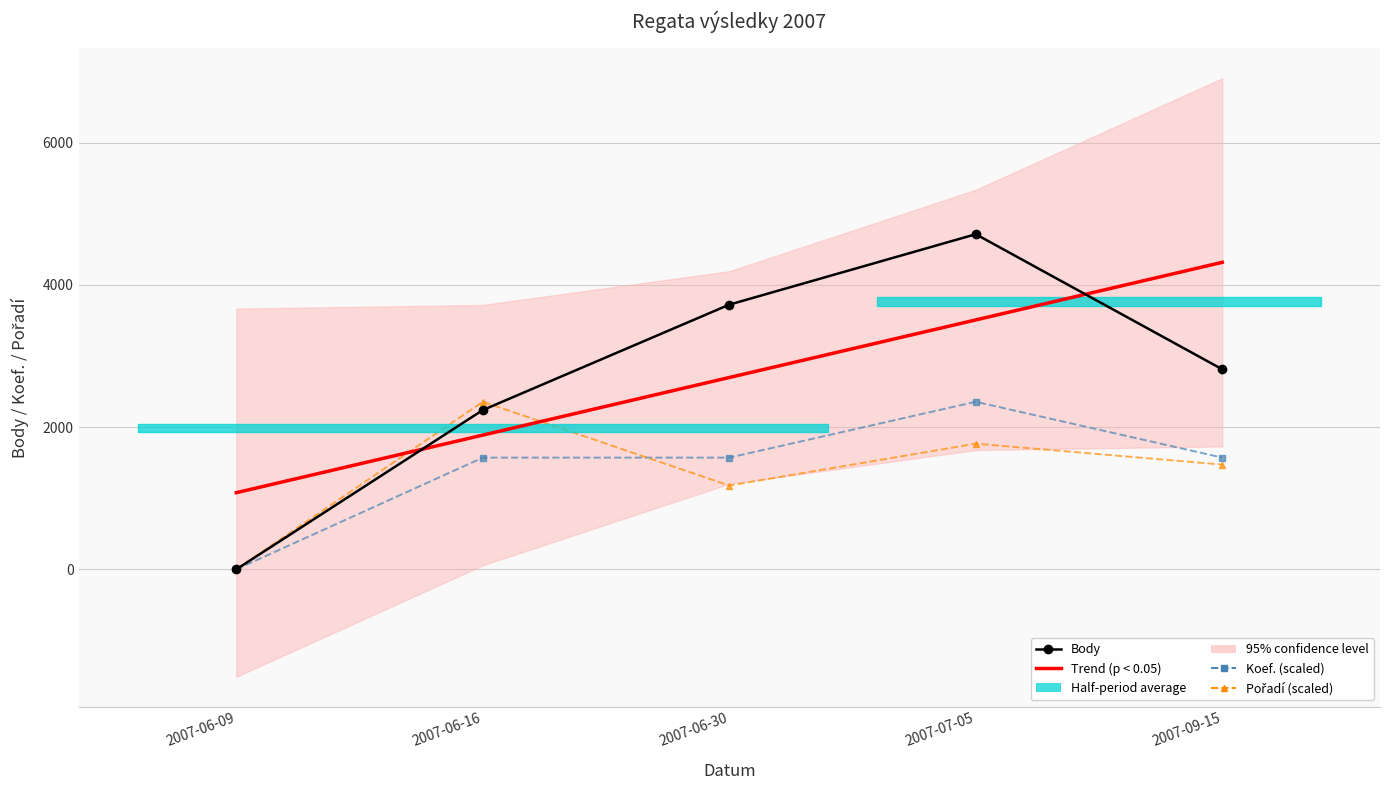

What position from the right is 2007-06-16?

4